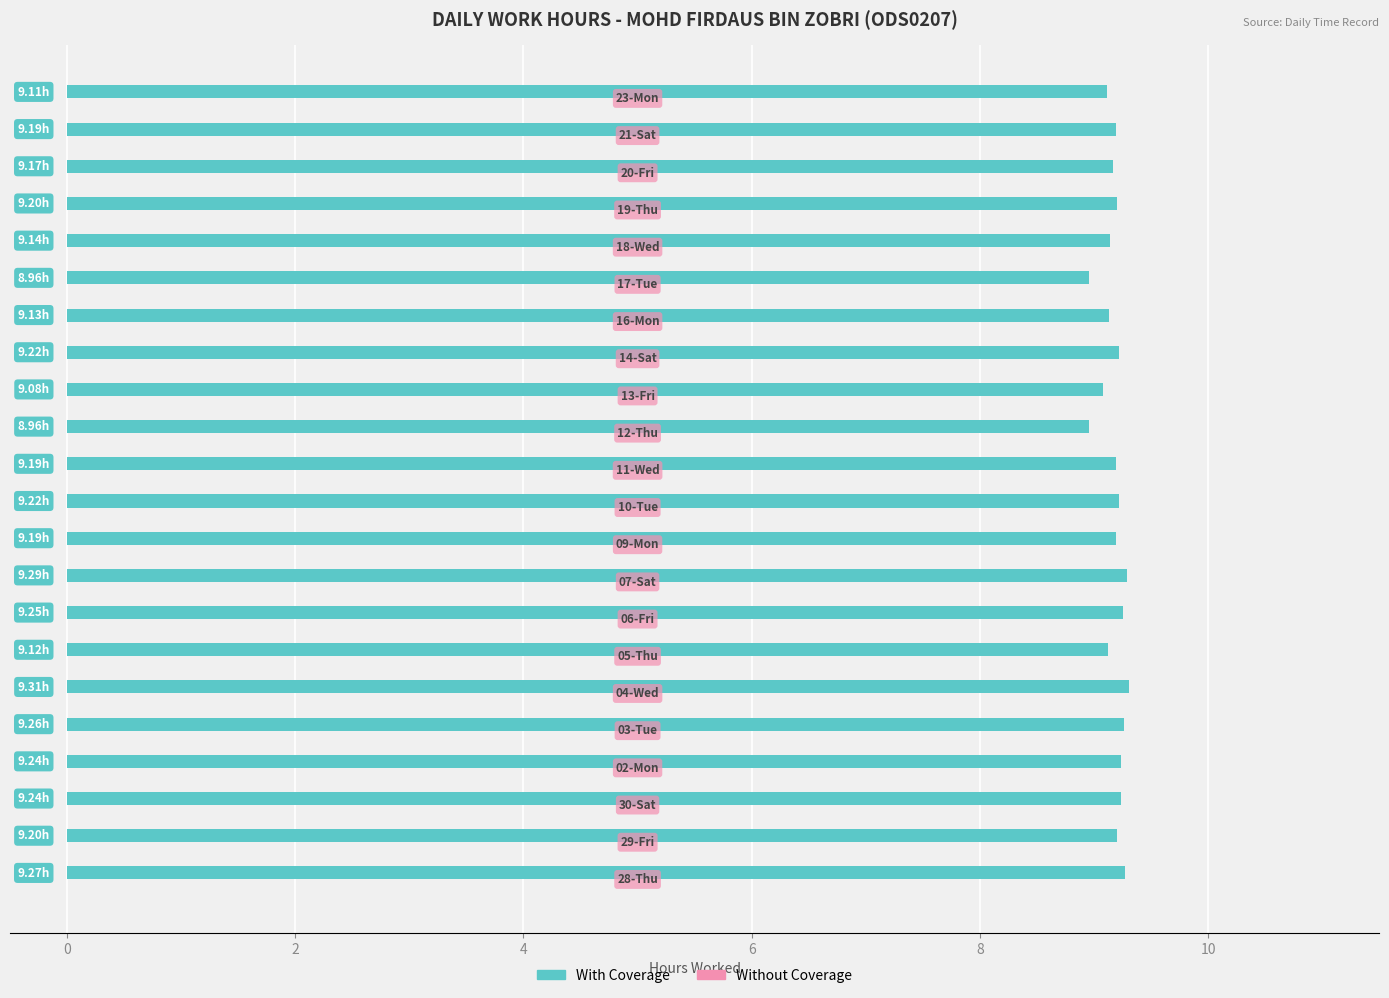

What is the difference between the second highest and second lowest values?

0.3